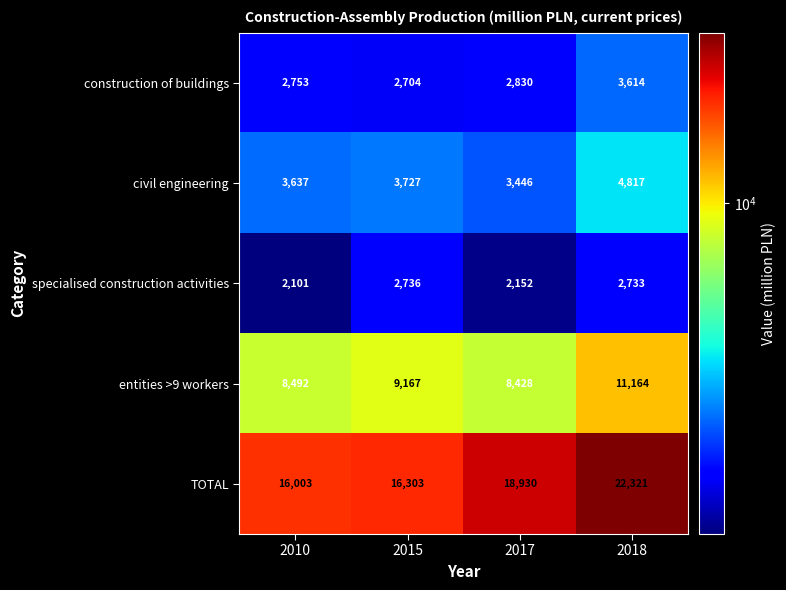

Count the number of data series in this chart.

5